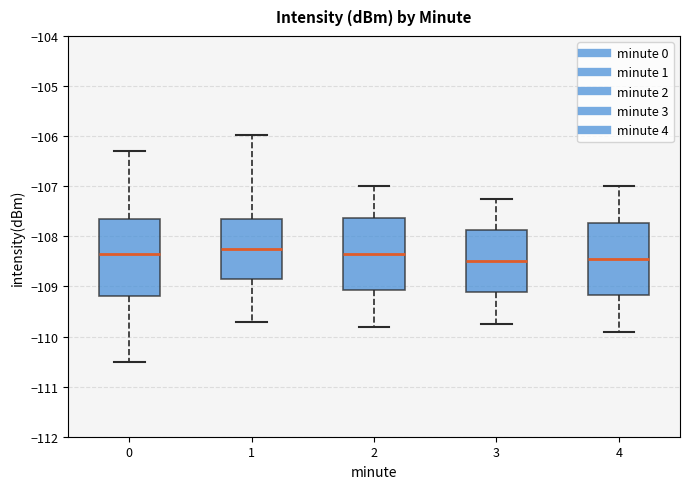

Reading left to right, read every box against the y-axis: the position of its median line, the range the box covers, and the ends of its whiskers. The values are not printed on the chart, so give them approximately, as read against the axis.

0: median -108.4, box -109.2 to -107.6, whiskers -110.5 to -106.3
1: median -108.2, box -108.8 to -107.7, whiskers -109.7 to -106.0
2: median -108.3, box -109.1 to -107.6, whiskers -109.8 to -107.0
3: median -108.5, box -109.1 to -107.9, whiskers -109.7 to -107.2
4: median -108.4, box -109.2 to -107.7, whiskers -109.9 to -107.0